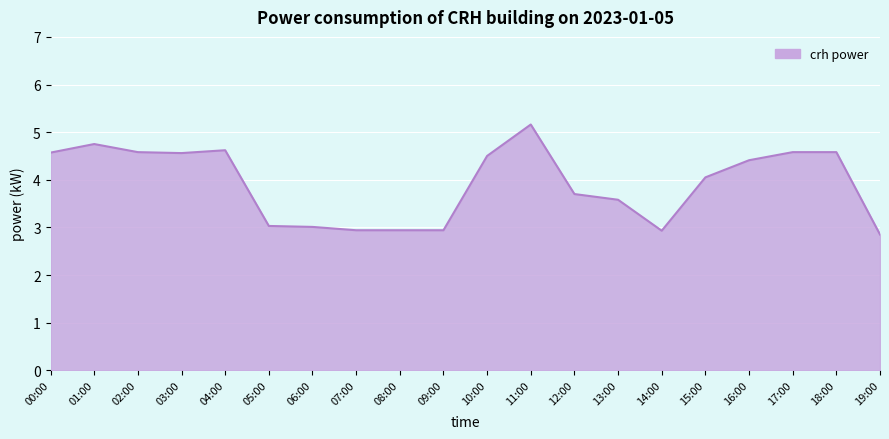

What position from the left is 05:00?

6